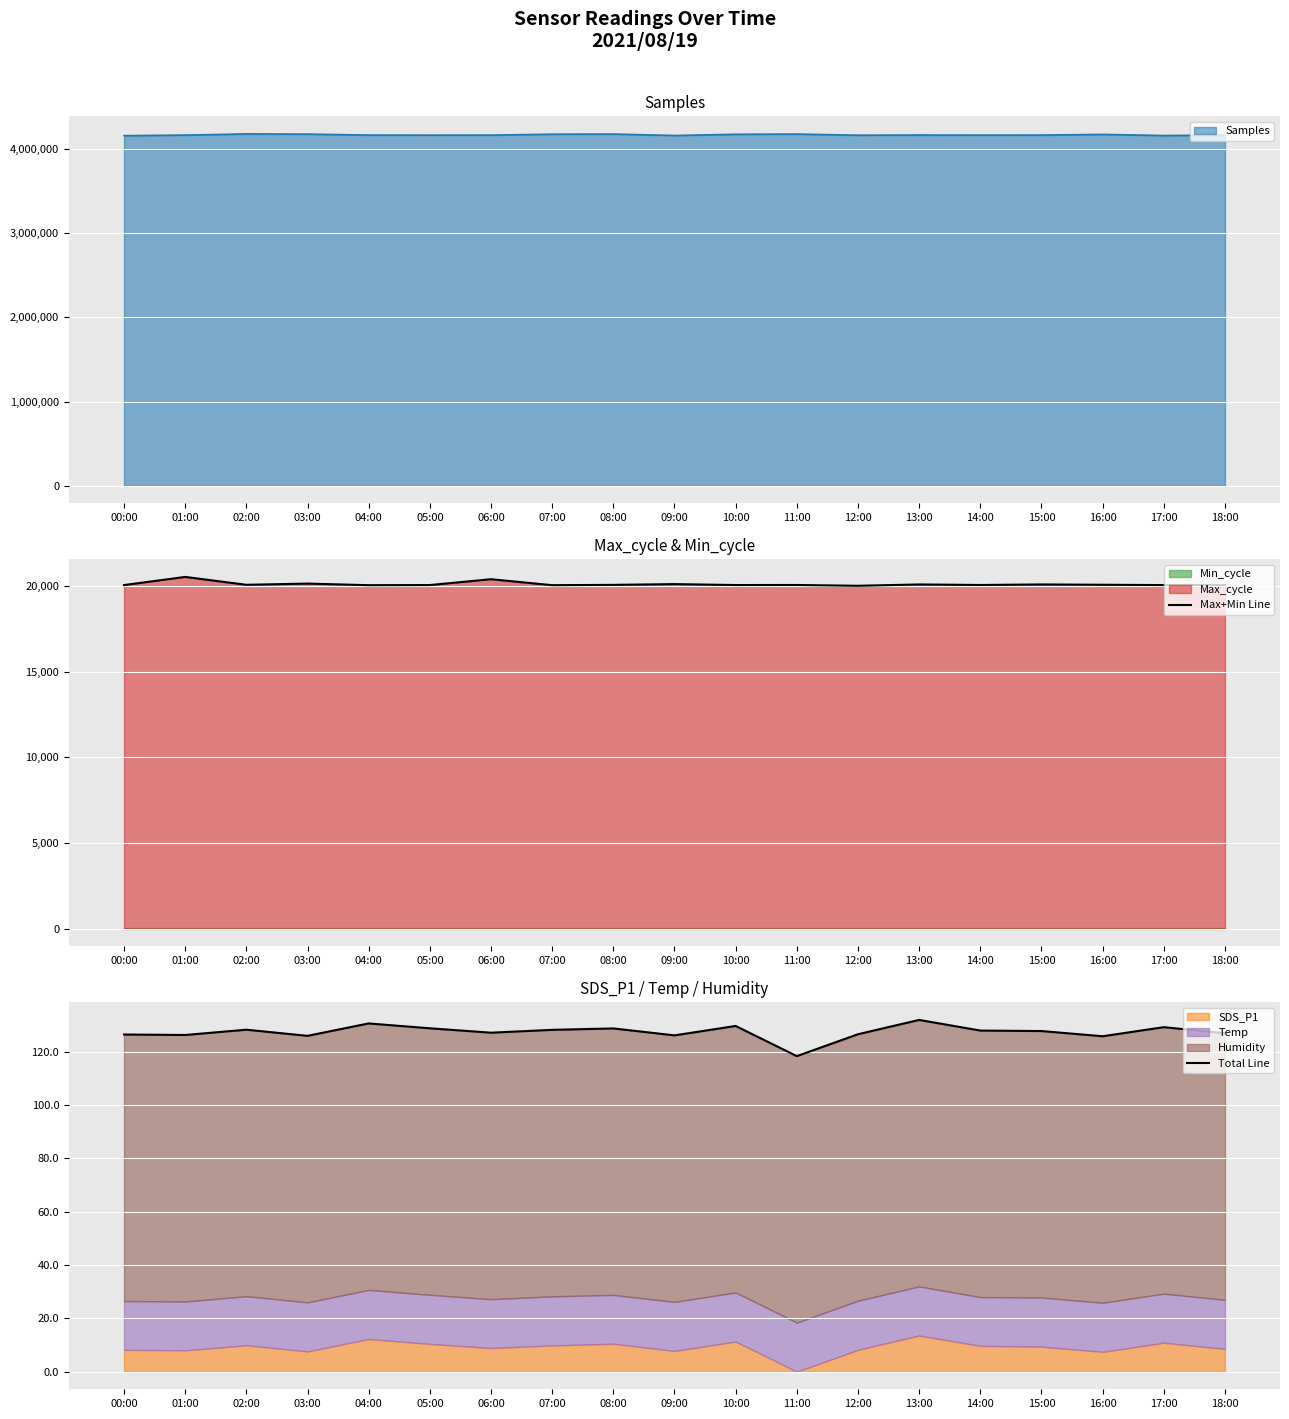

What is the lowest value of the Max+Min Line series?

20022